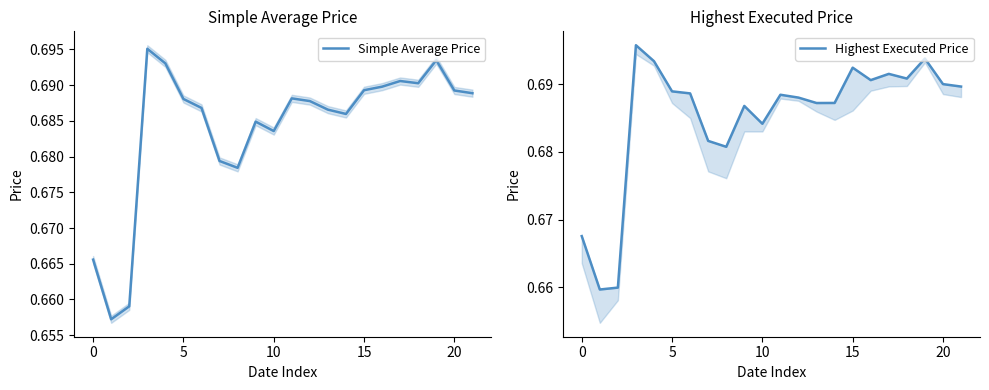

The Simple Average Price series shows 1.0 at 0. True or false?

False